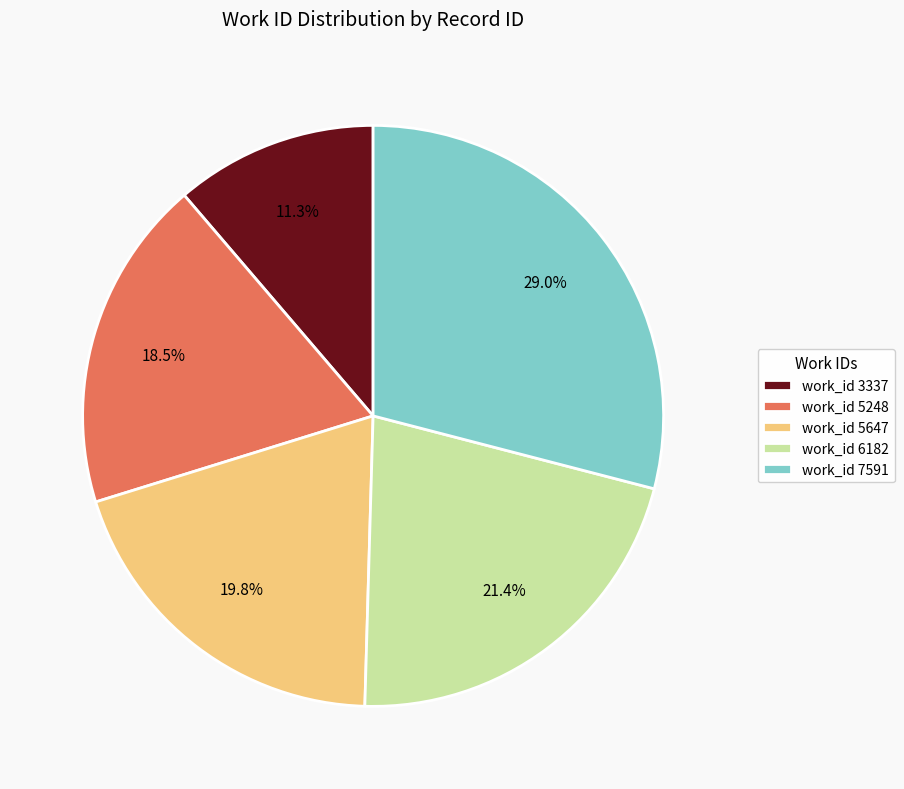

To the nearest percent, what is the difference between the largest and smallest slice percentages?

18%